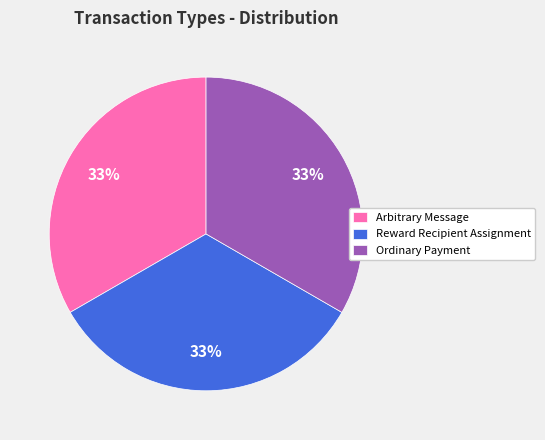

Does Ordinary Payment represent more than half of the total?

No